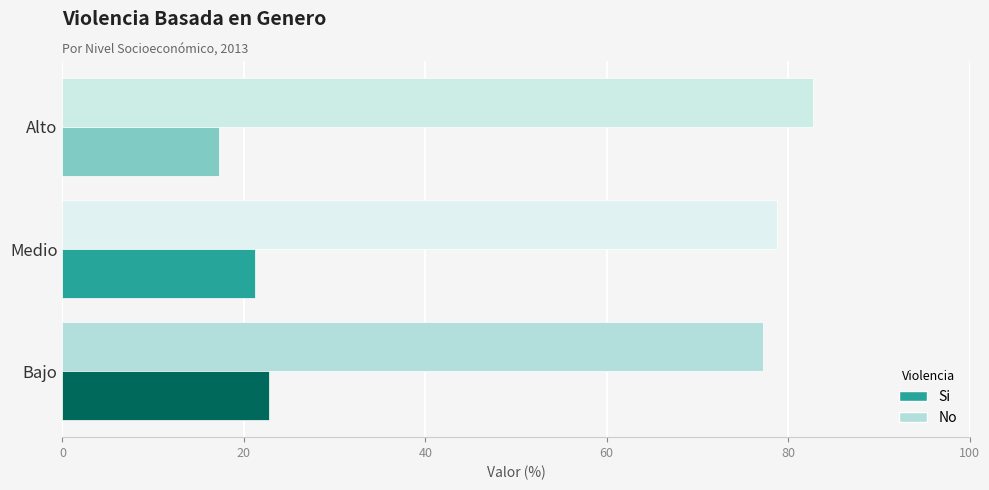

At how many categories does at least one series exceed 45?

3